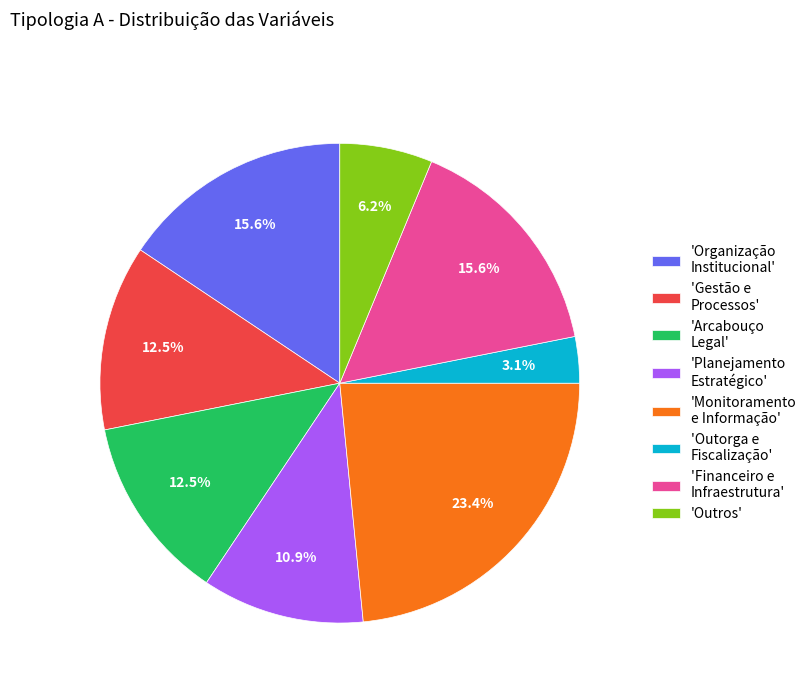

Approximately how many times larger is the value at 'Monitoramento e Informação' compared to 'Arcabouço Legal'?

1.9